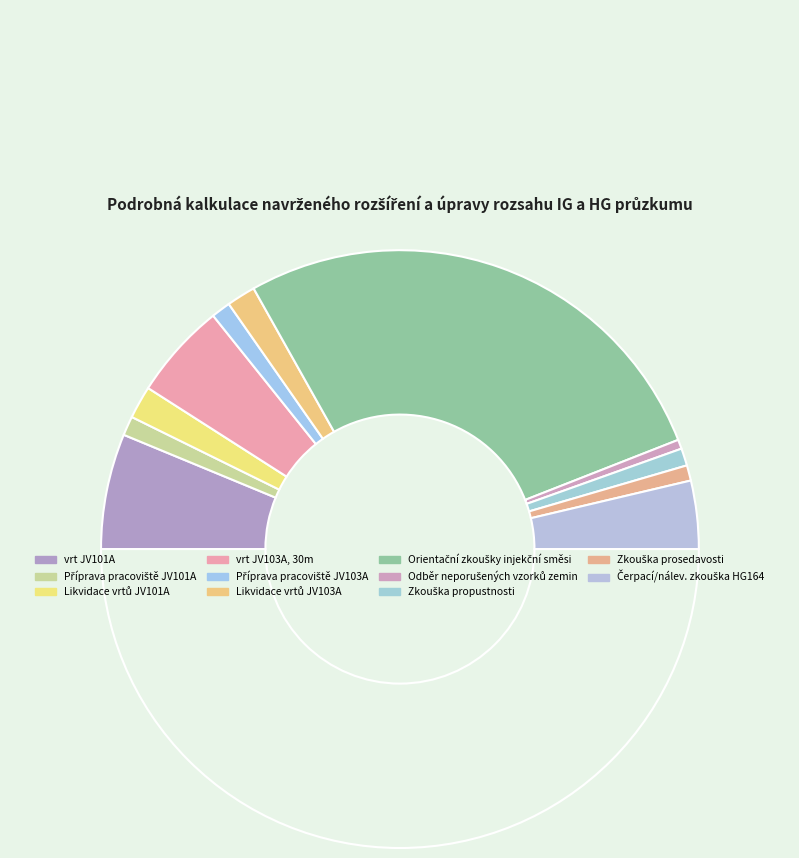

Which slice is the smallest?

Odběr neporušených vzorků zemin